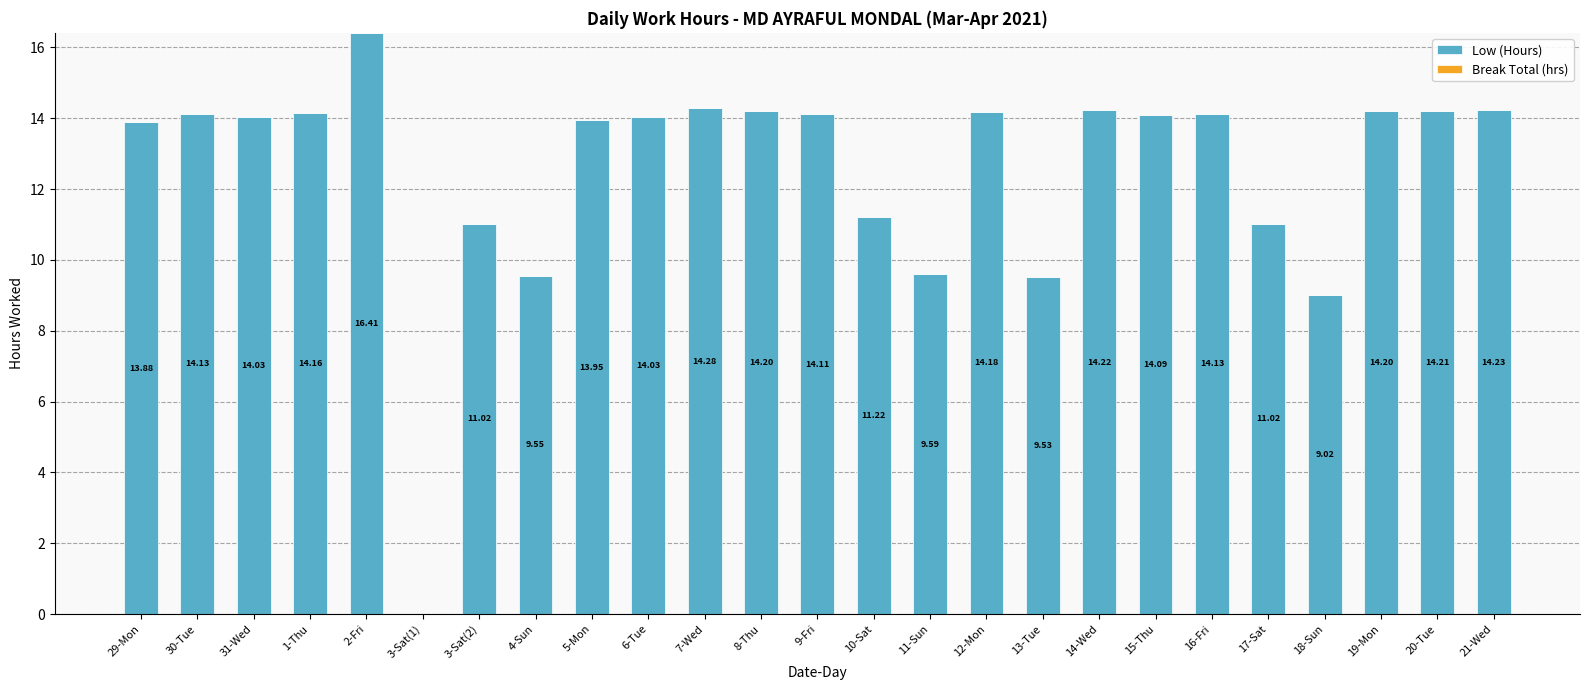

What is the change in value from 5-Mon to 9-Fri?

+0.2